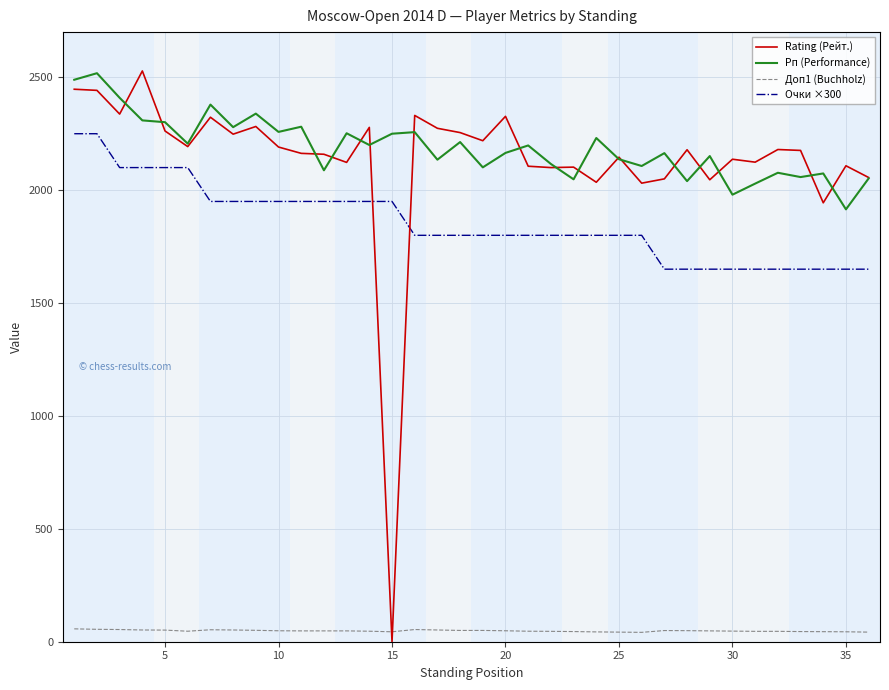

Which series has the largest range (max minus min)?

Rating (Рейт.)